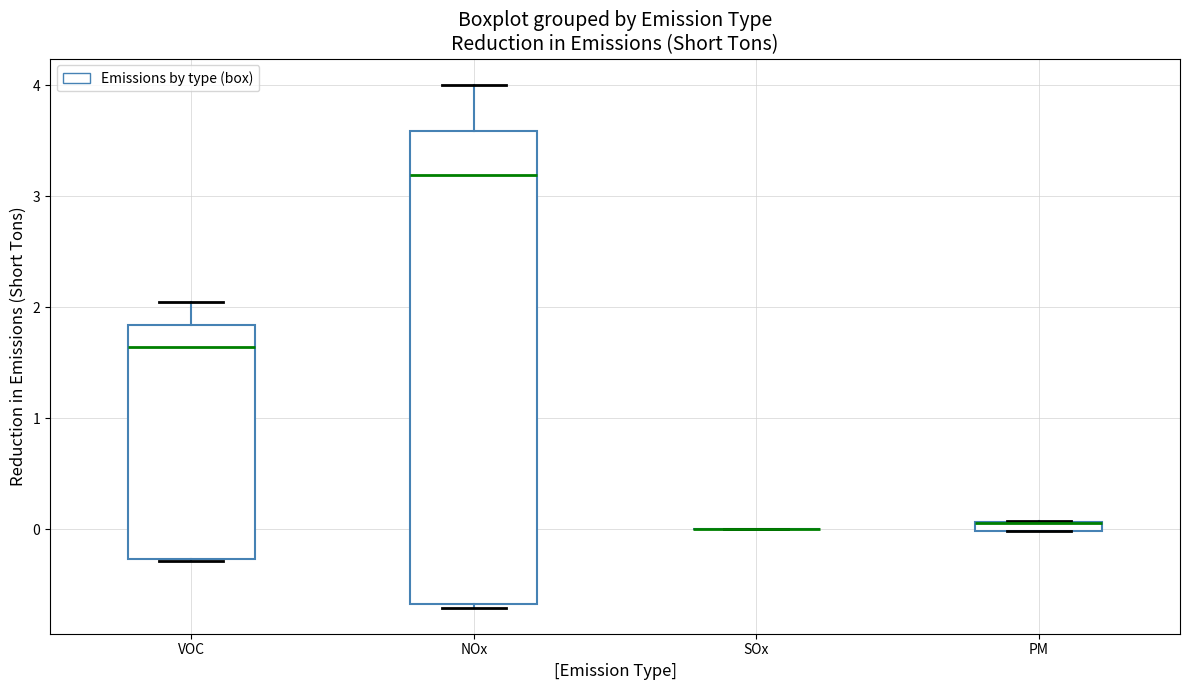

Comparing the boxes themselves (not the whiskers), which one is the tallest?

NOx